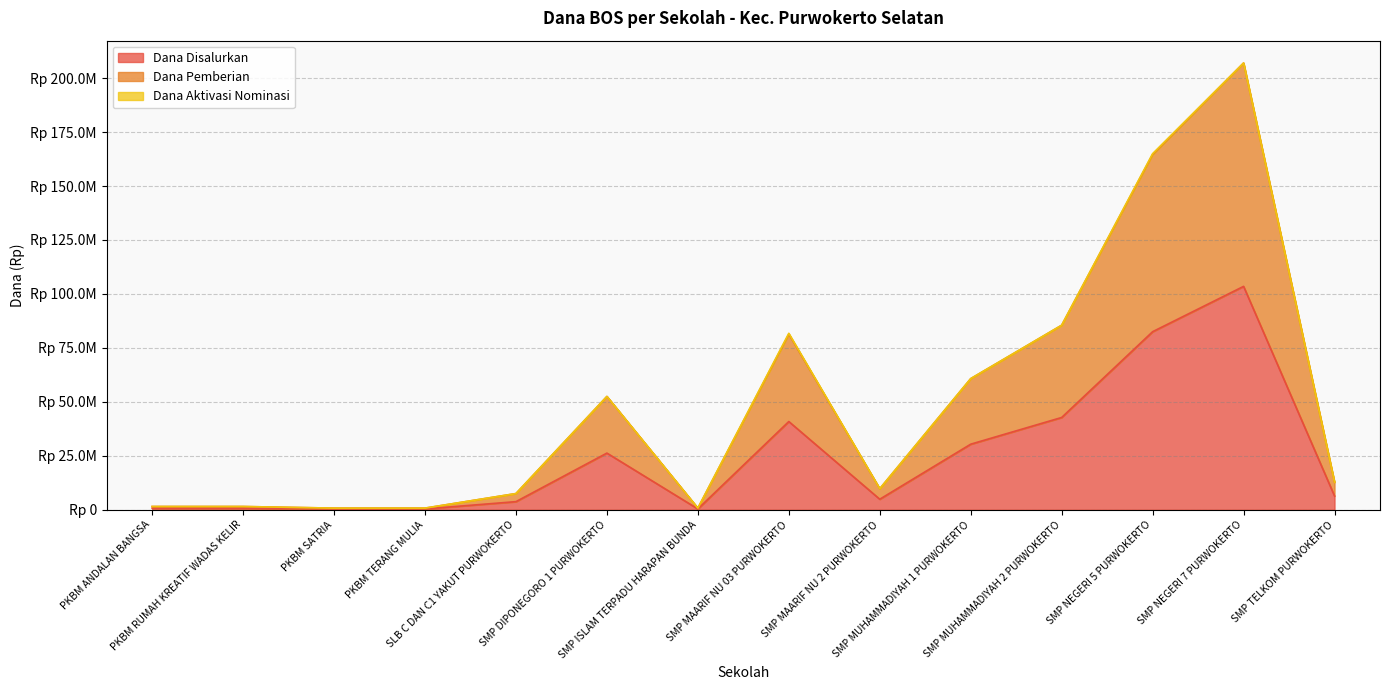

Read the Dana Pemberian value at SMP NEGERI 5 PURWOKERTO.

164625000